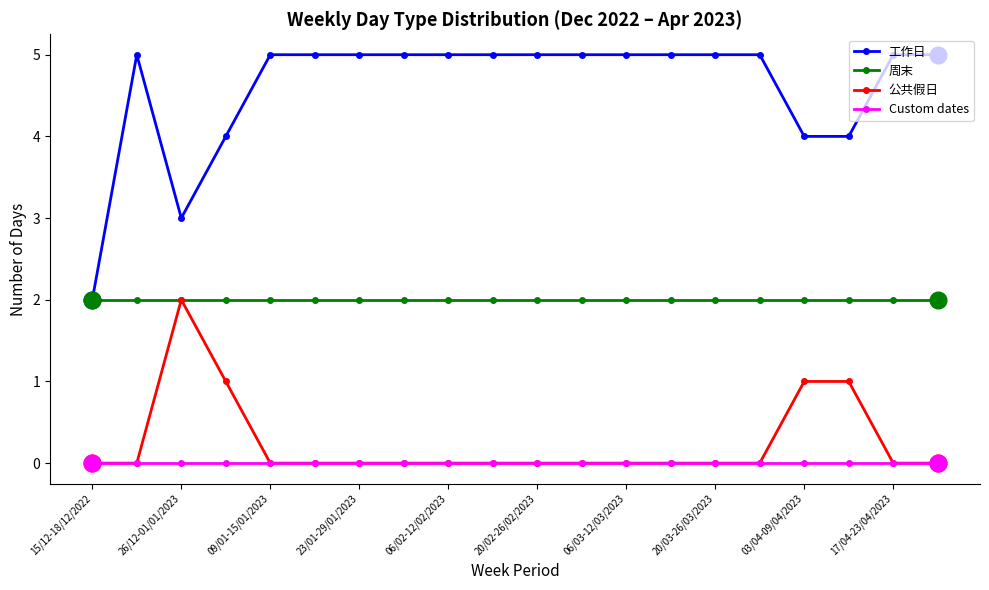

What are all the series names shown in the legend?

工作日, 周末, 公共假日, Custom dates